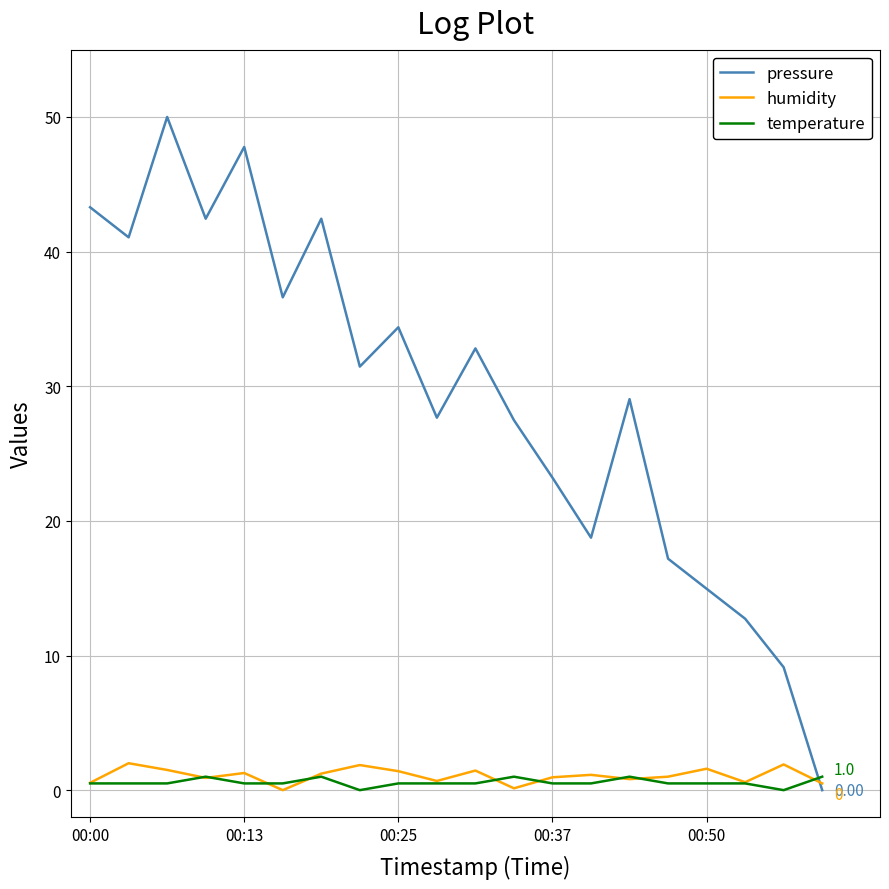

Which series has the largest total across all categories?

pressure